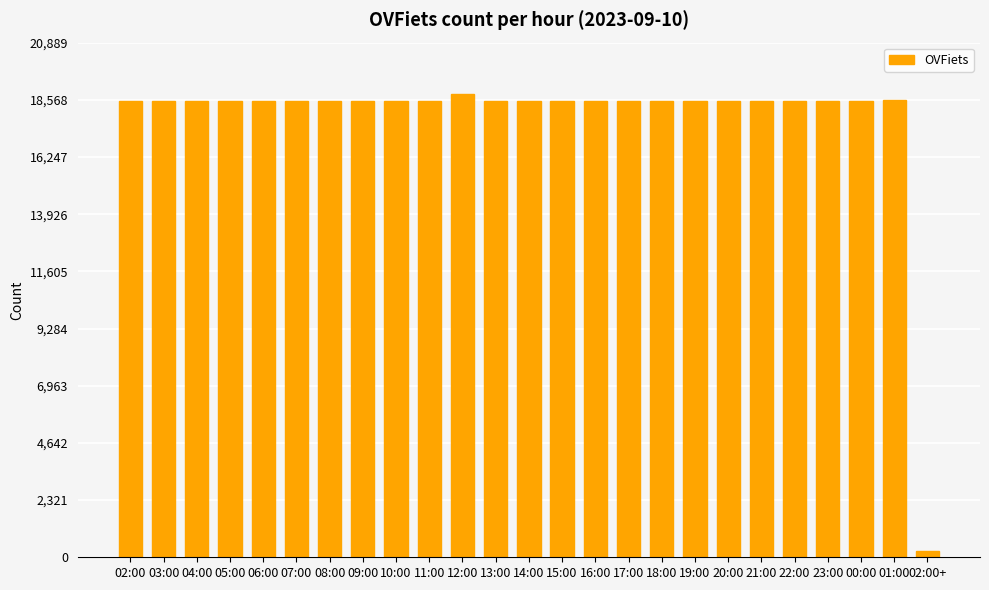

Which label corresponds to the smallest value in the chart?

02:00+